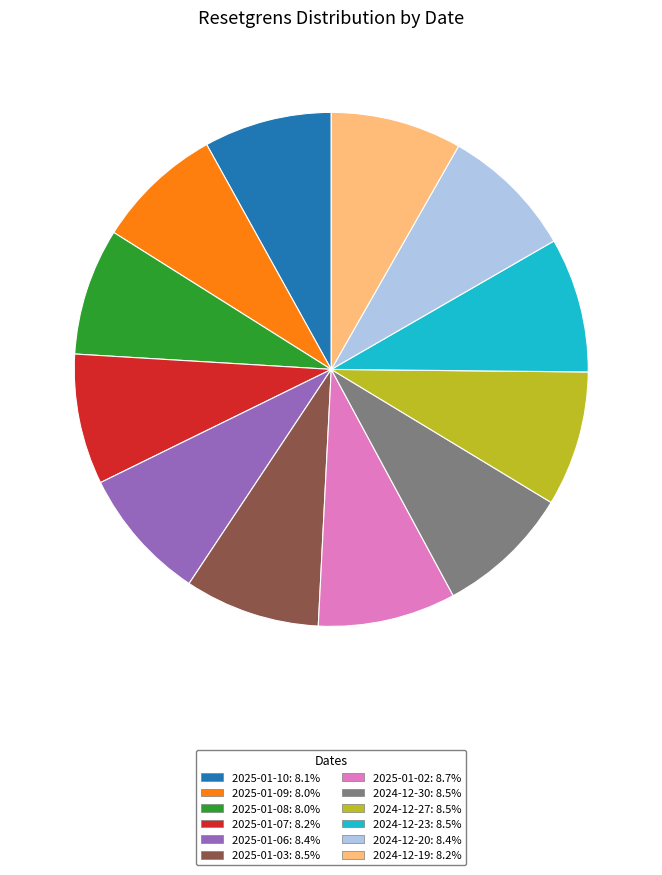

Is it true that 2024-12-20 is 8% of the pie?

True